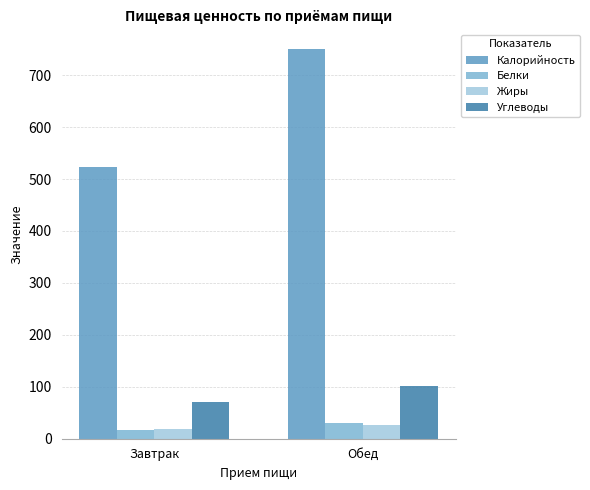

What is the difference between the maximum and minimum values in the Калорийность series?

227.5